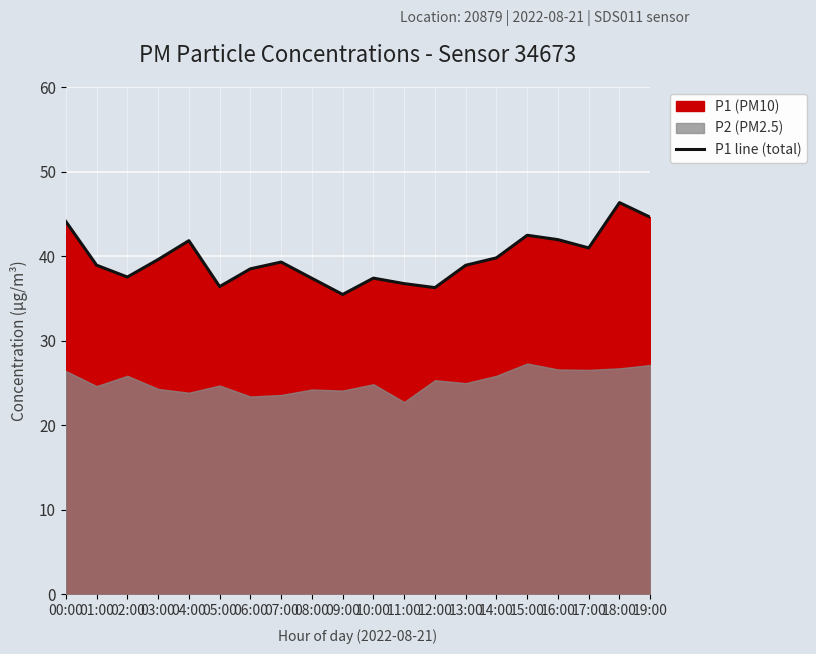

What is the sum of all values?

794.5